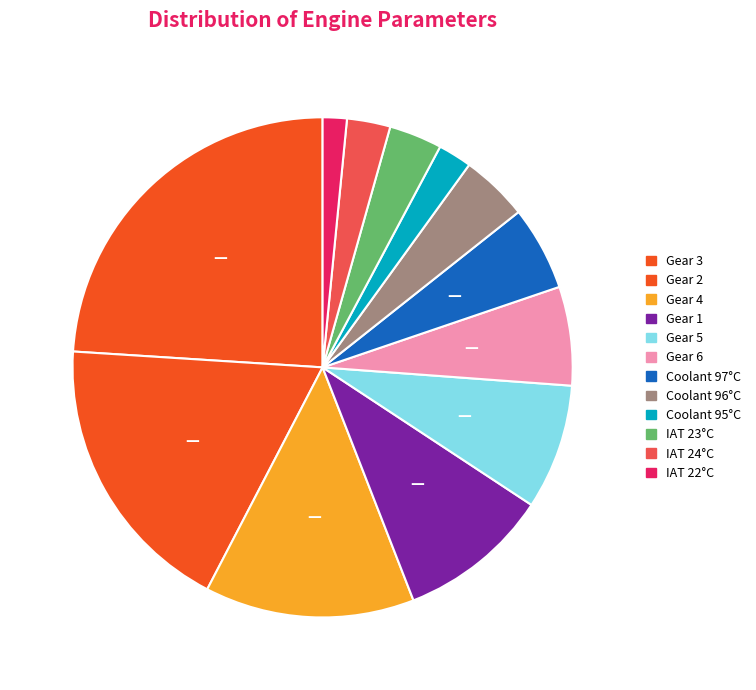

How many slices are in this pie chart?

12